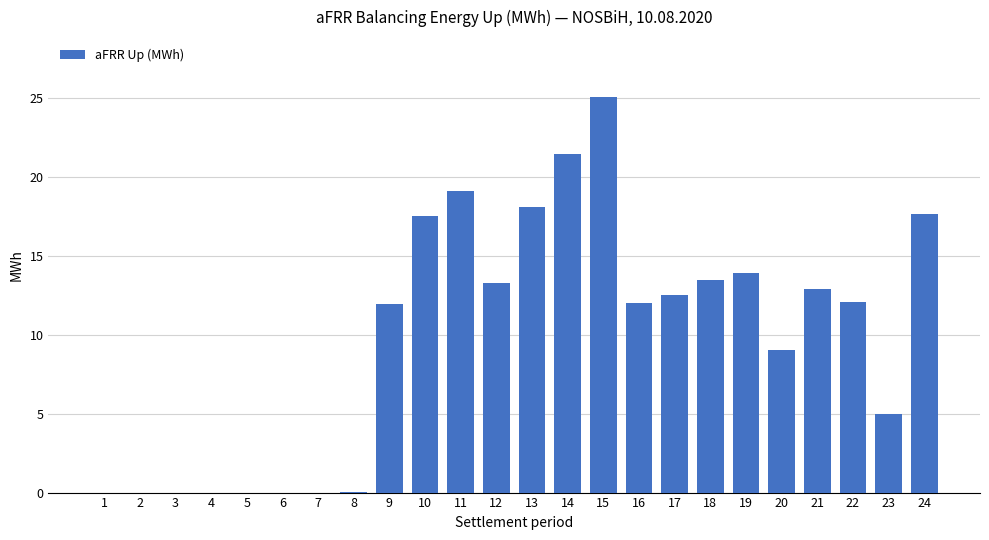

Is it true that the value at 18 is 13.4?

True